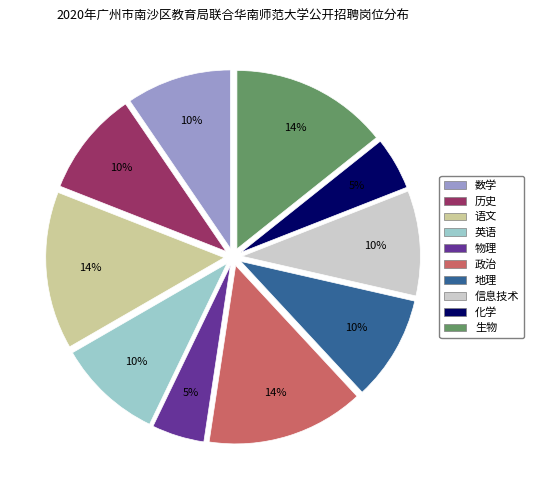

To the nearest percent, what is the average slice percentage?

10%